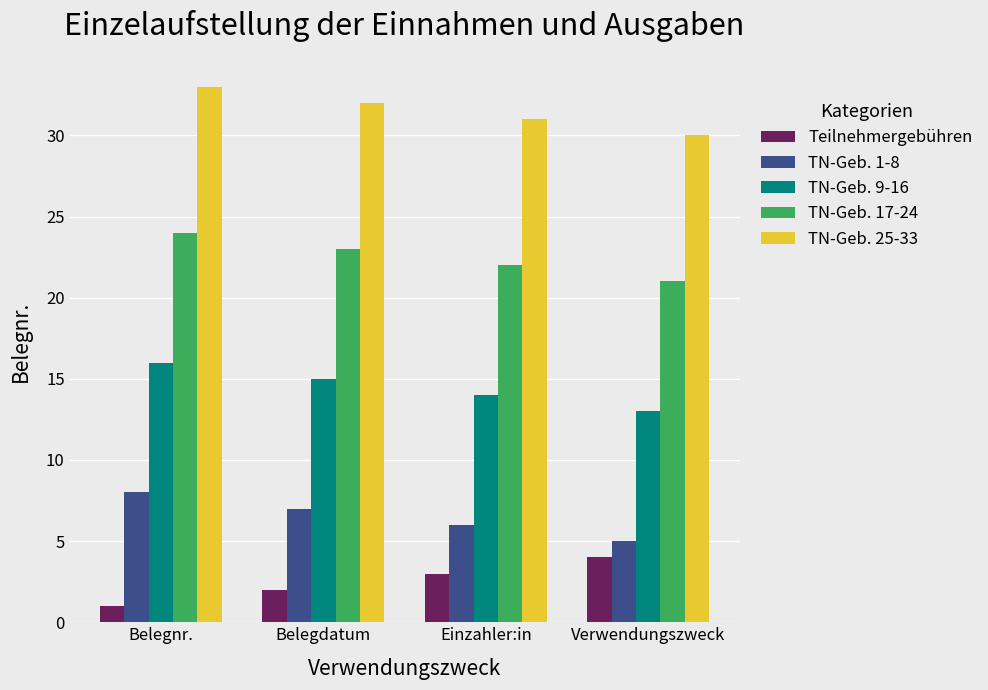

Which label corresponds to the smallest value in the chart?

Belegnr.